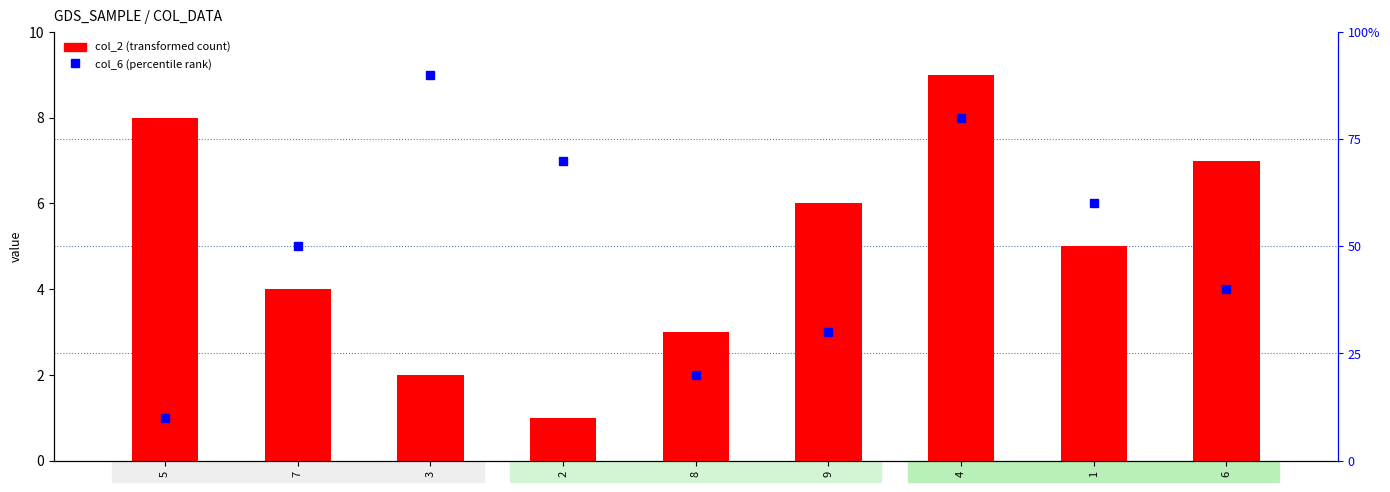

At which category is the sum across all series the highest?

4